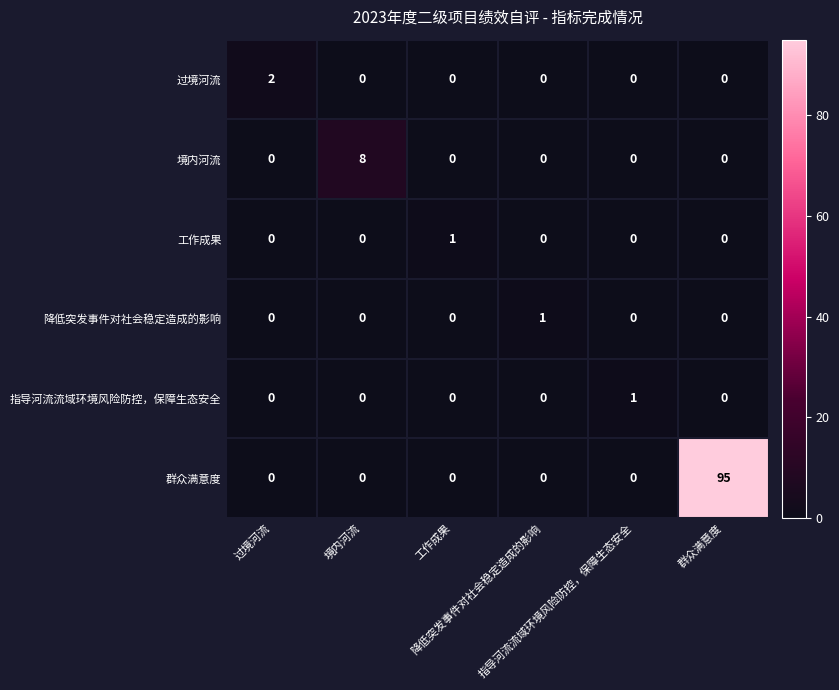

What is the maximum value shown in the chart?

95